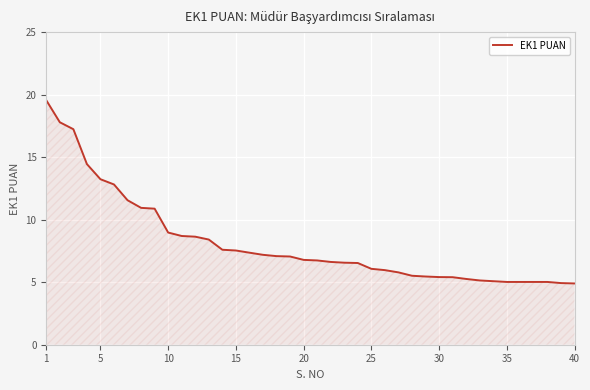

What is the greatest value displayed?

19.6